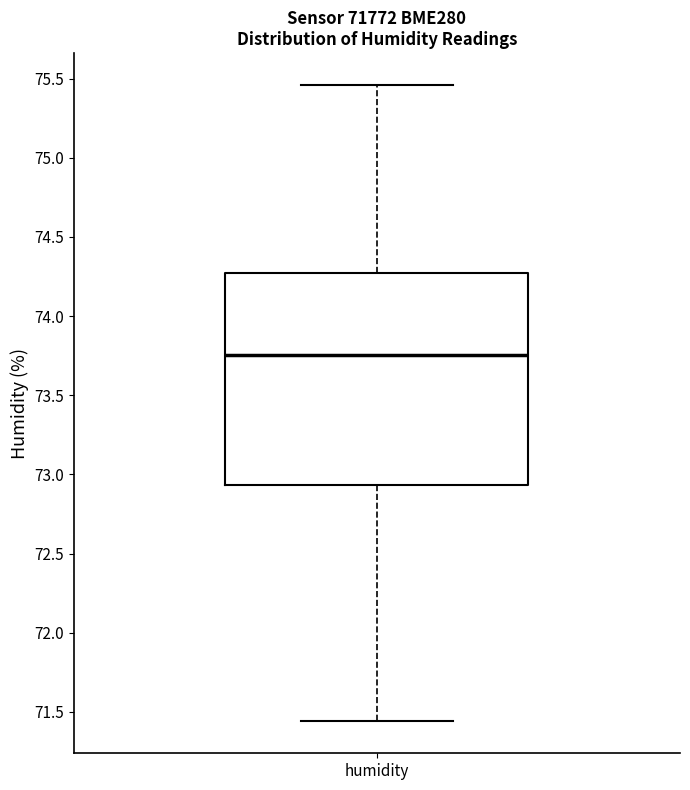

Read this box plot against the y-axis: the position of the median line, the range covered by the box, and the ends of both whiskers. The values are not printed on the chart, so give them approximately, as read against the axis.

median 73.75, box 72.95 to 74.30, whiskers 71.45 to 75.45